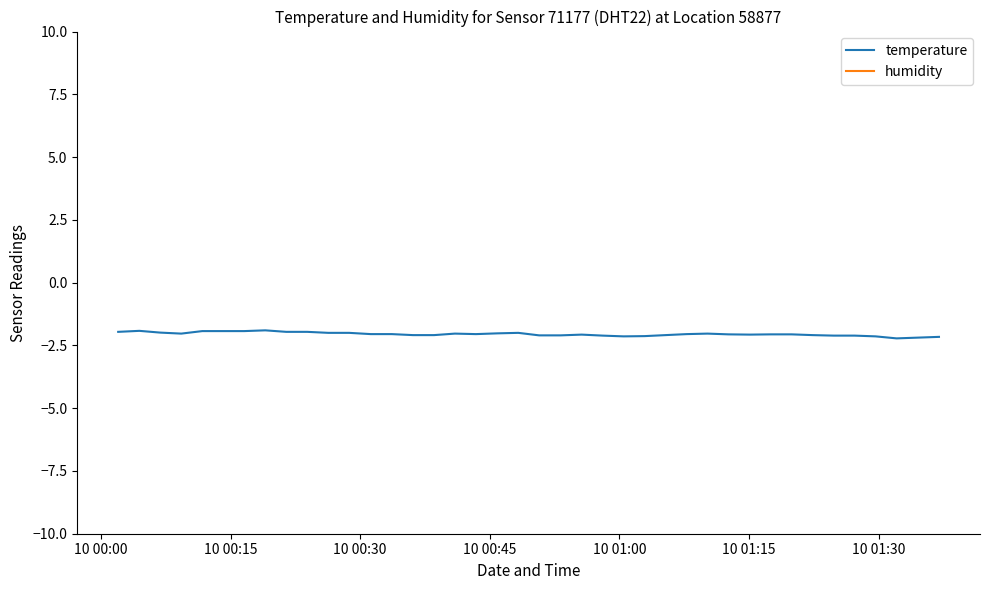

What is the difference between the second highest and second lowest values in the temperature series?

0.3